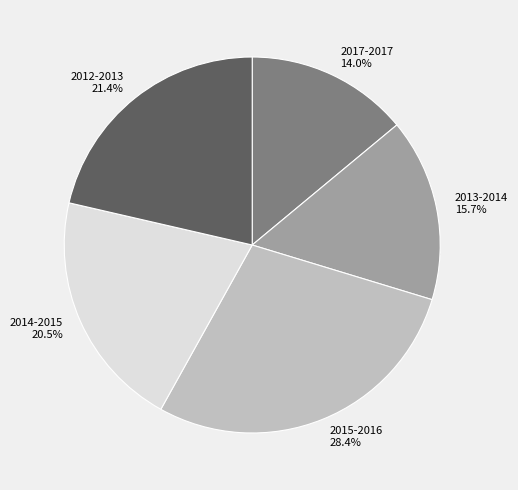

How many segments does this pie chart have?

5